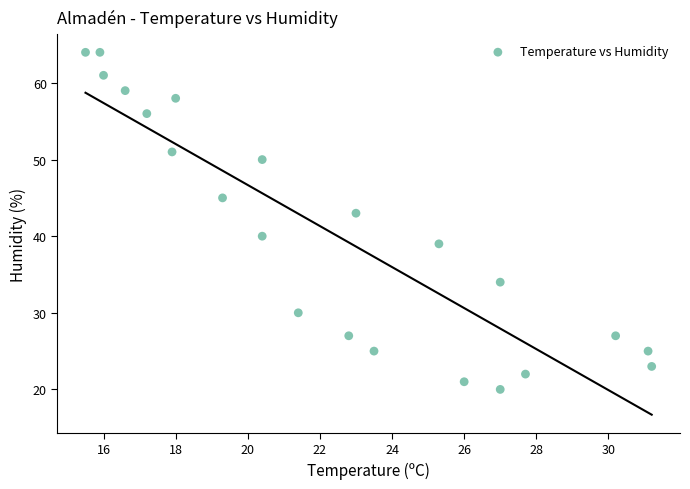

What is the range of Y values (max minus min)?

44